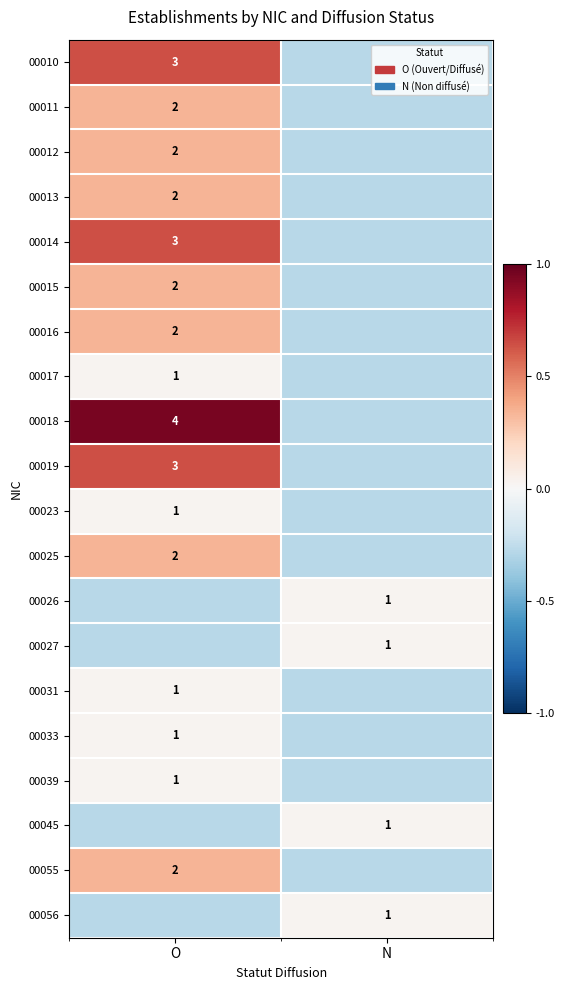

Is the value of 00016 at O greater than the value of 00023 at O?

Yes